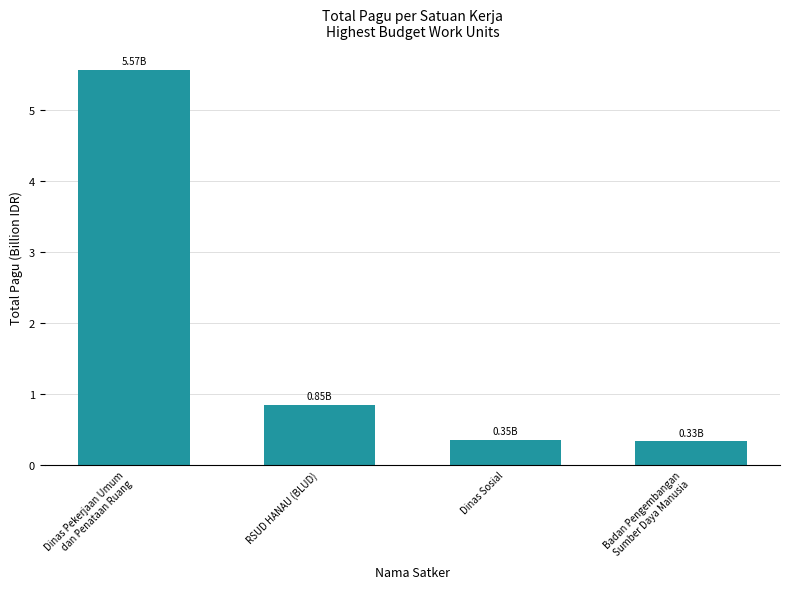

The value at Dinas Pekerjaan Umum
dan Penataan Ruang is 5.6. True or false?

True